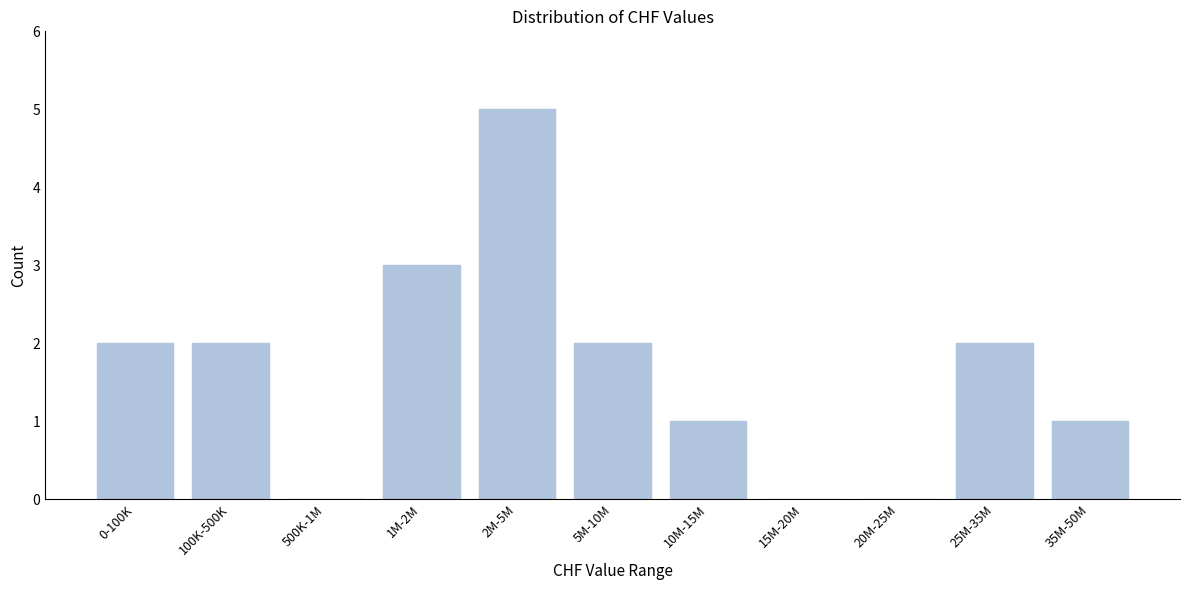

Reading left to right, list all the values displayed in this chart.

0-100K=2	100K-500K=2	500K-1M=0	1M-2M=3	2M-5M=5	5M-10M=2	10M-15M=1	15M-20M=0	20M-25M=0	25M-35M=2	35M-50M=1